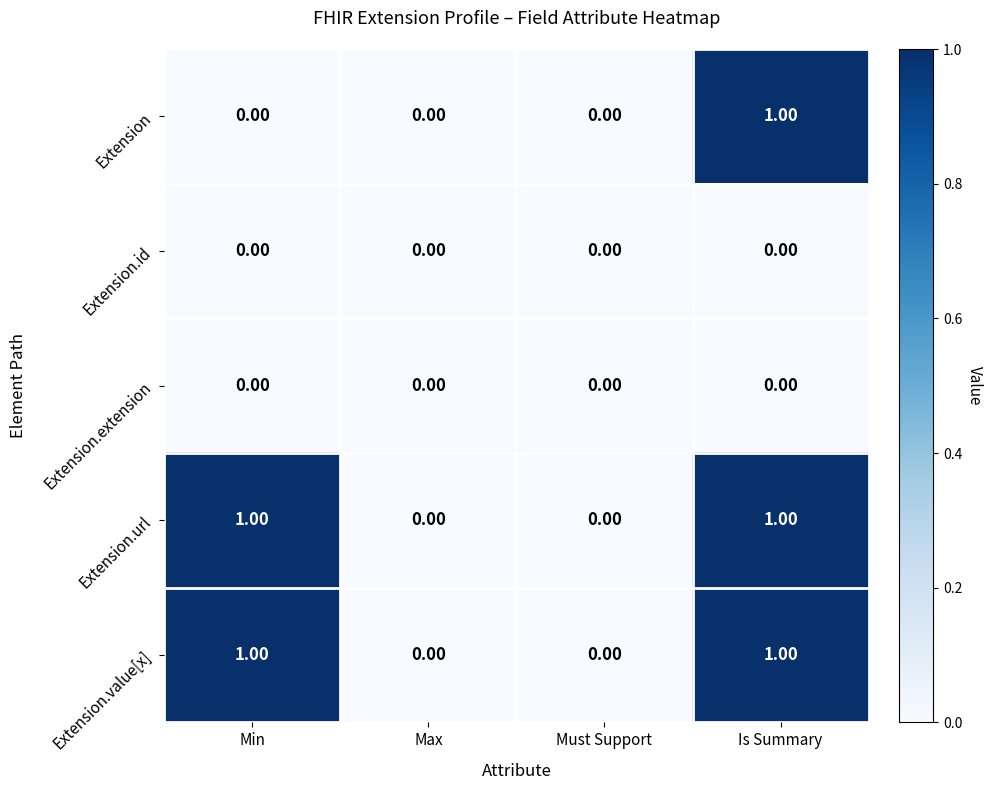

At which category is the sum across all series the highest?

Is Summary